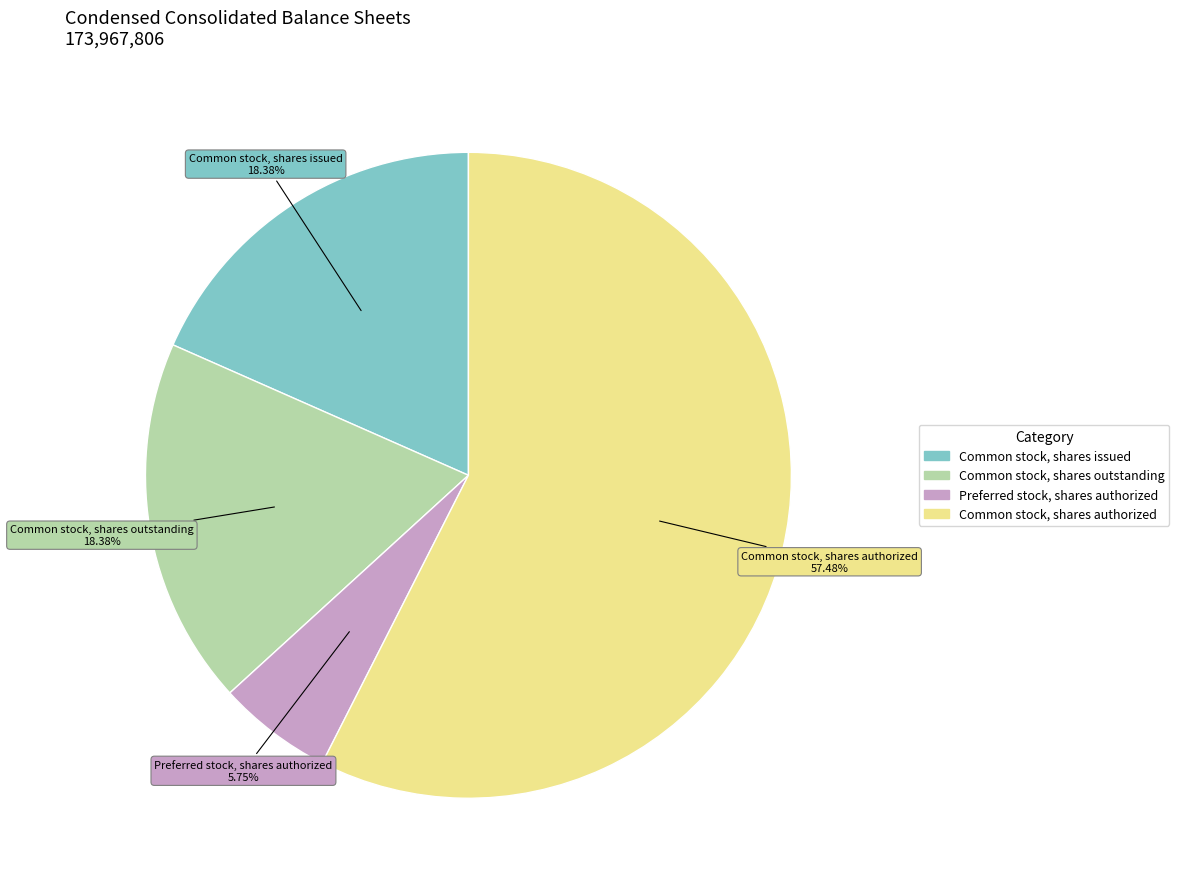

Combined, do Common stock, shares authorized and Preferred stock, shares authorized account for over 50%?

Yes